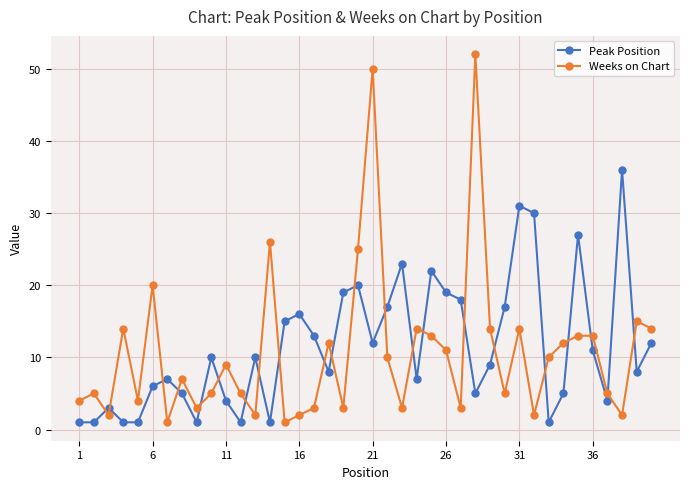

True or false: Weeks on Chart and Peak Position intersect in this chart.

True